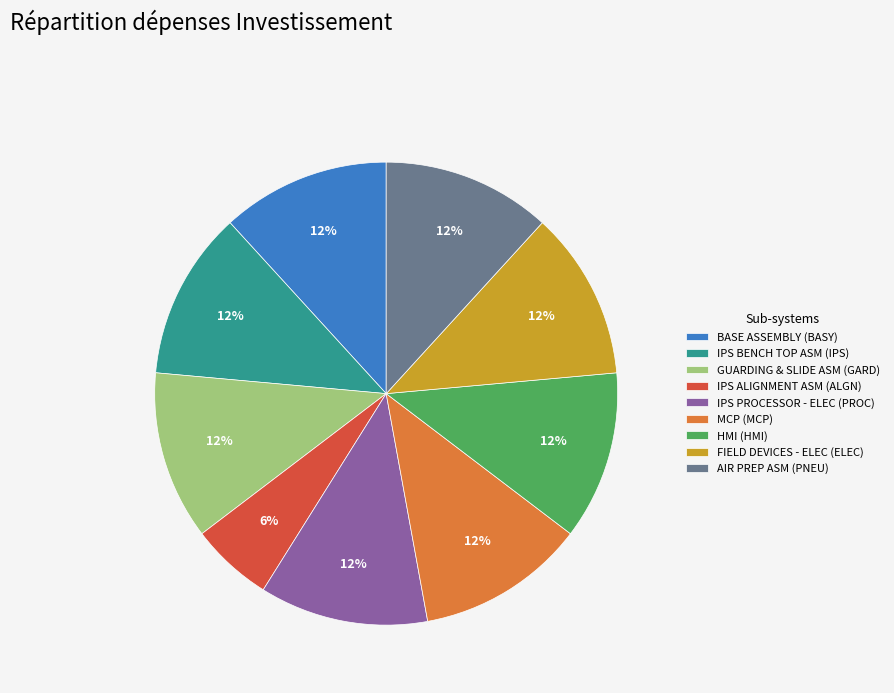

The MCP (MCP) slice represents 12% of the pie. True or false?

True